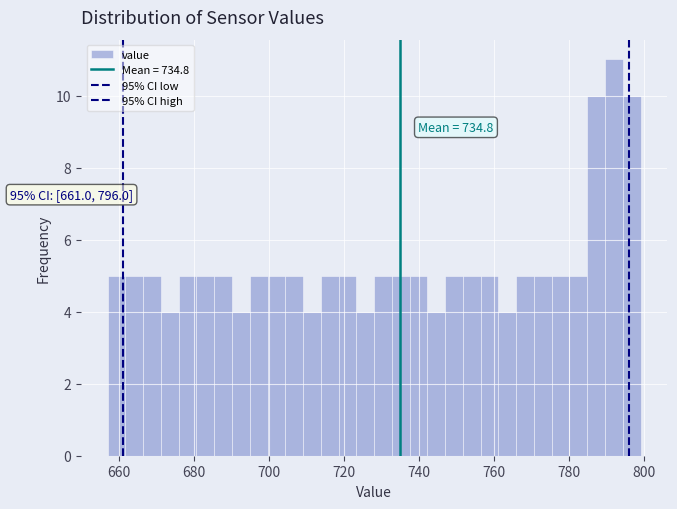

Around what value on the x-axis is the tallest bar? Give the approximate position of its centre, as read against the axis.

792